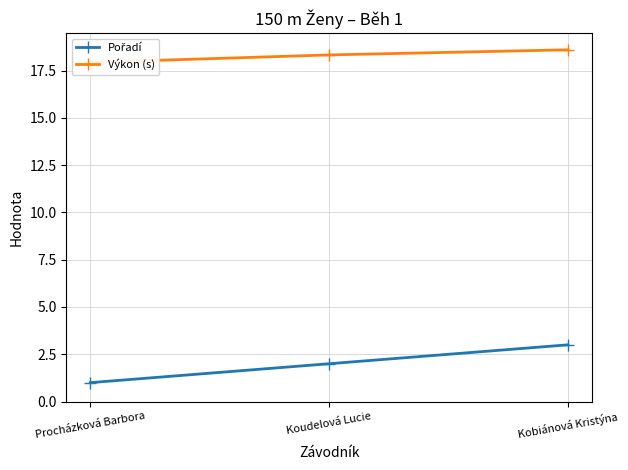

Rank the series at Koudelová Lucie from highest to lowest value.

Výkon (s), Pořadí